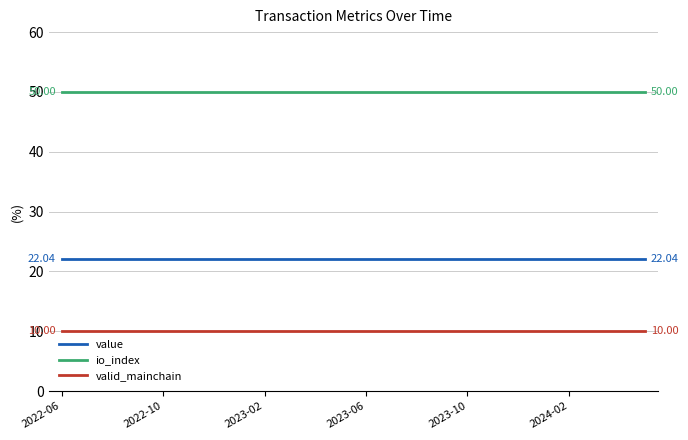

Is this an area chart (filled region under the line)?

No